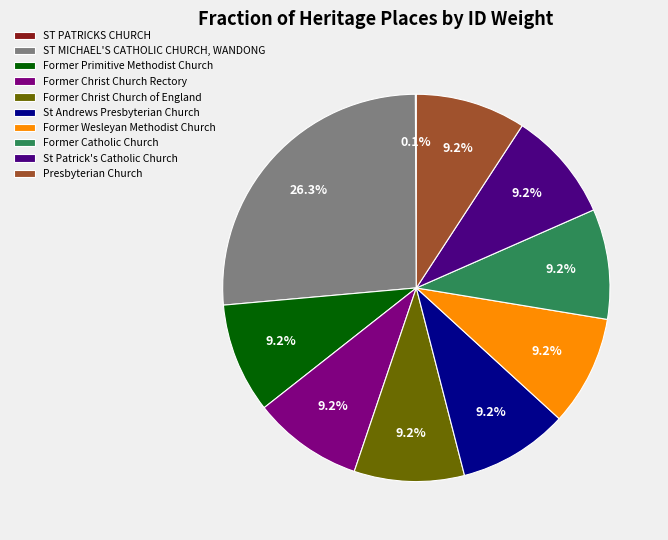

To the nearest percent, what is the difference between the largest and smallest slice percentages?

26%